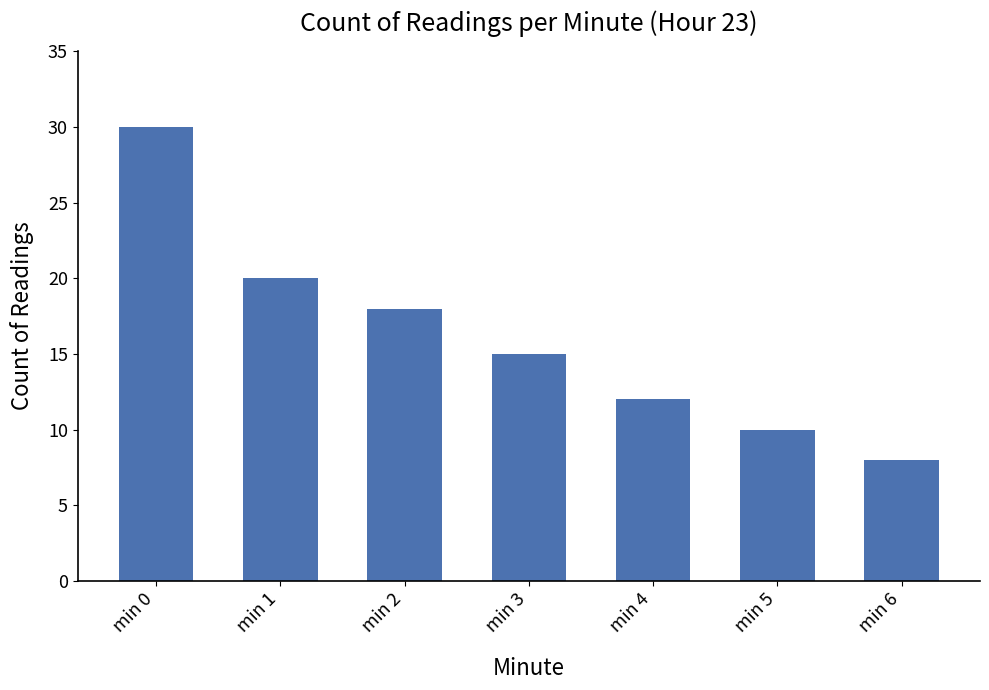

What is the average value?

16